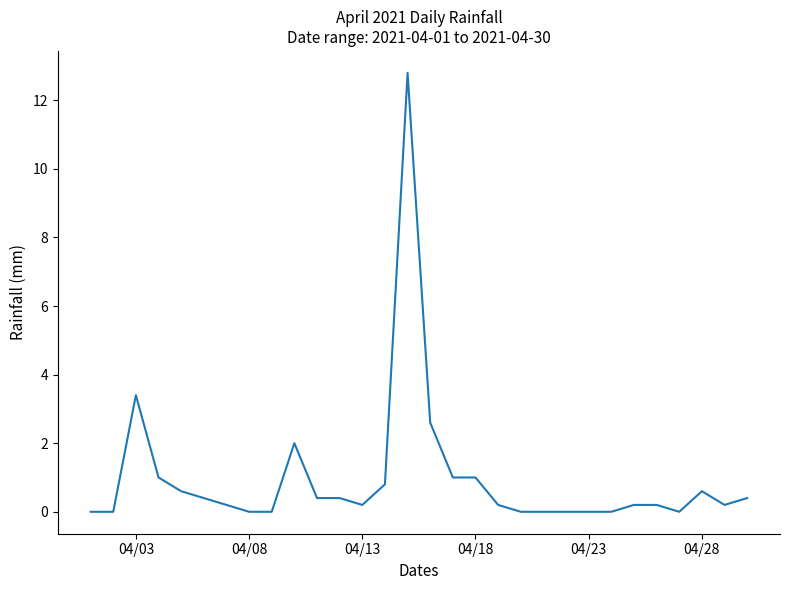

What is the maximum value shown in the chart?

12.8